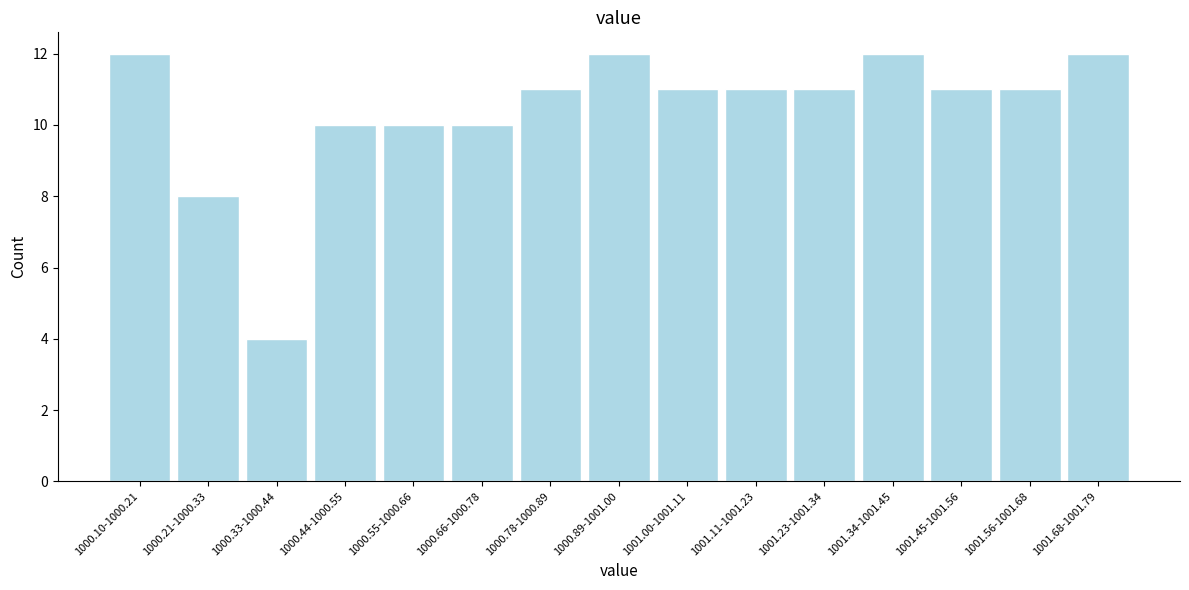

Reading right to left, extract all data points from this chart.

12	11	11	12	11	11	11	12	11	10	10	10	4	8	12